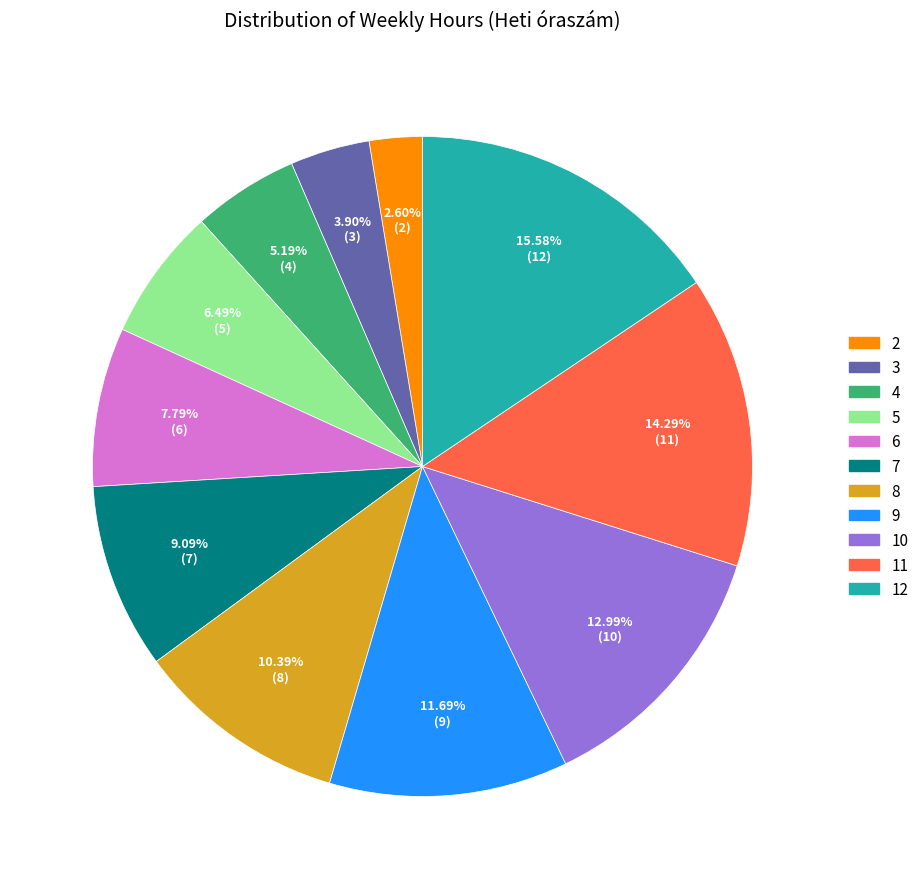

What is the smallest slice in the pie chart?

2